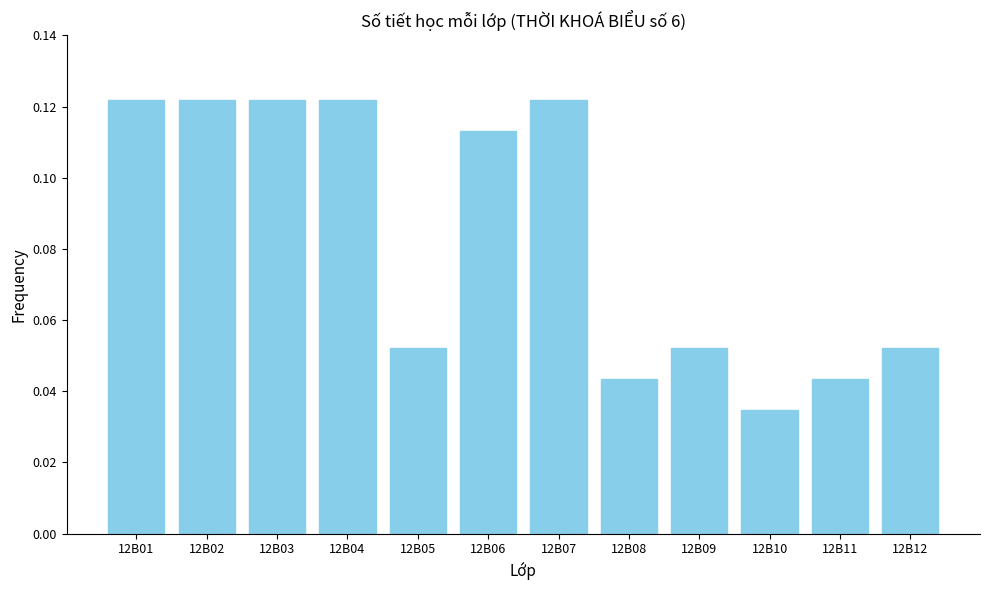

How many values are between 0 and 1?

12